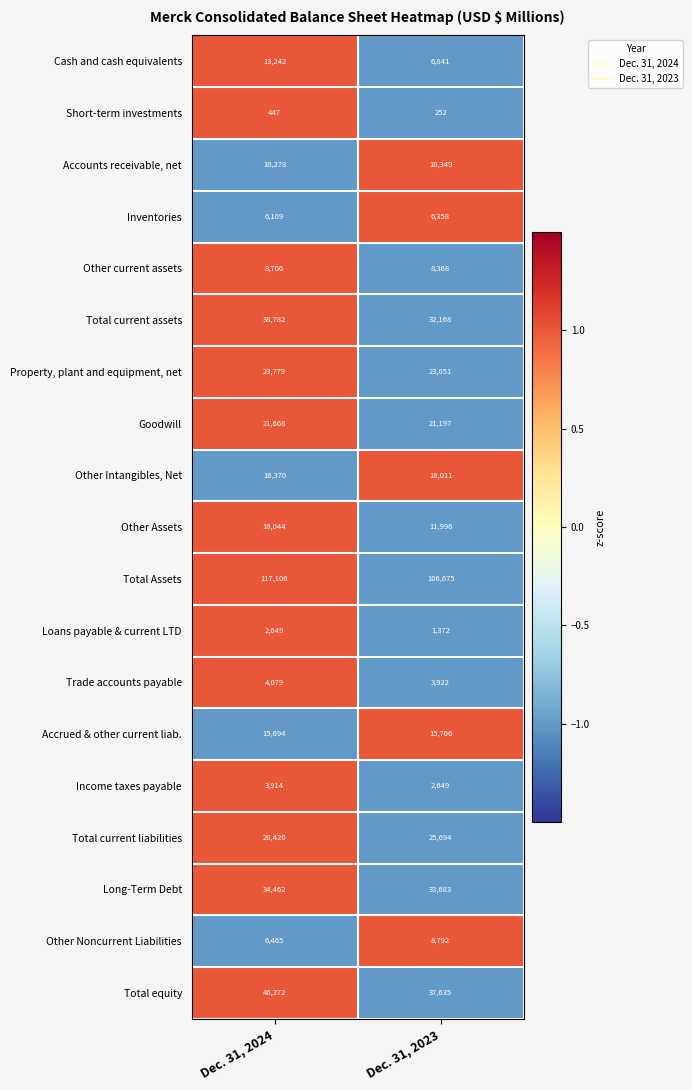

How many values in the Goodwill series are below 21668?

1